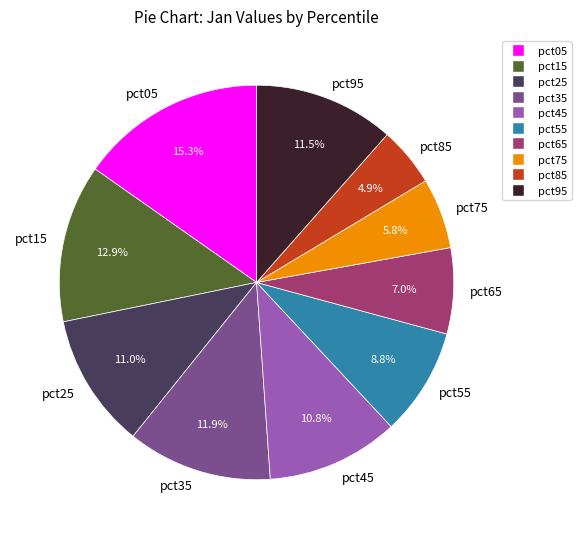

Combined, what portion of the pie is pct05 and pct65?

22.3%